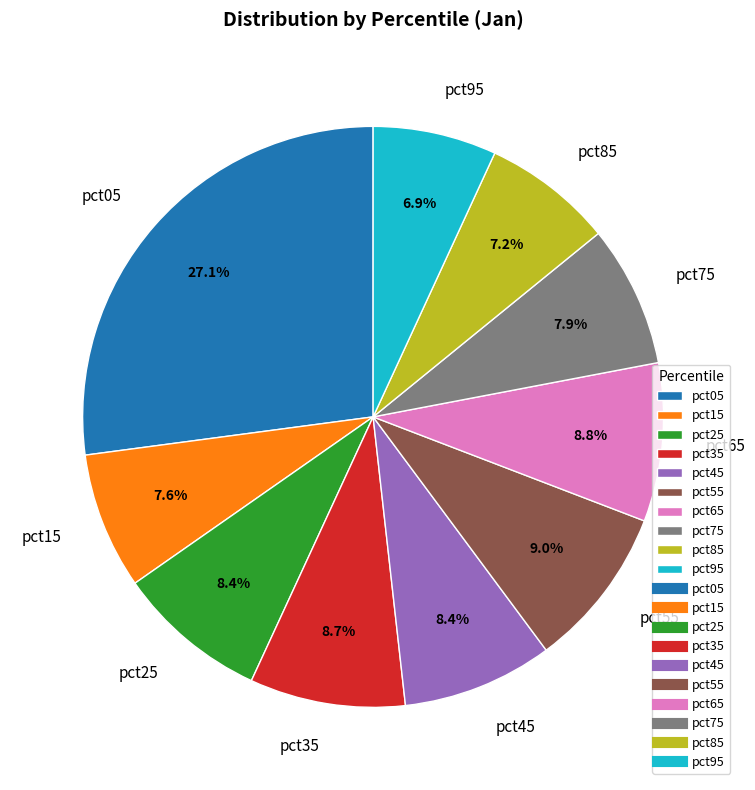

Which slice is the largest?

pct05